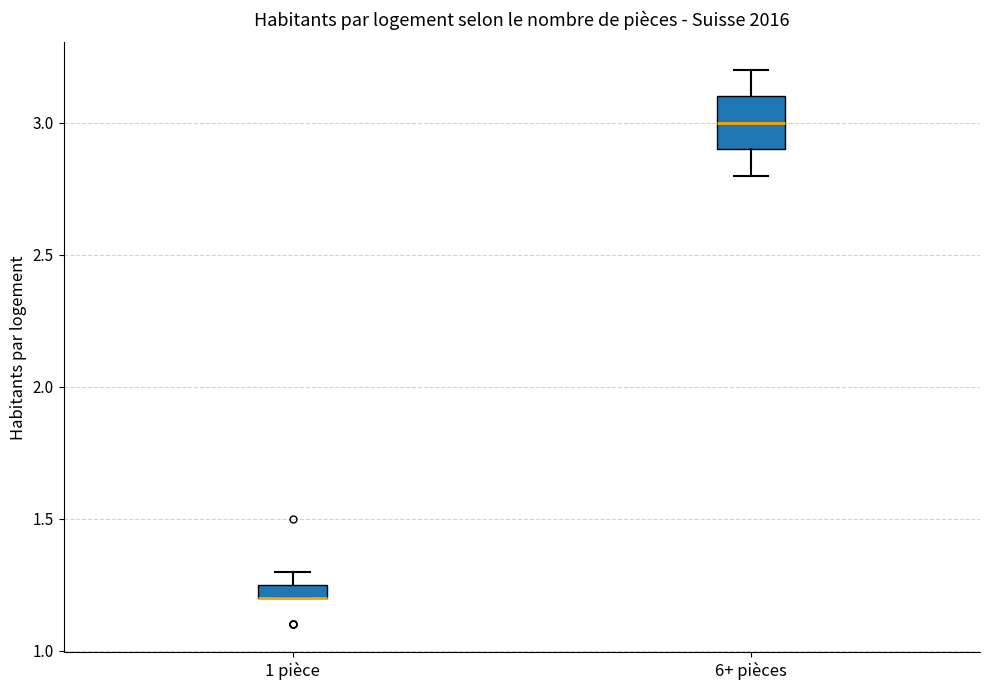

Where does the upper whisker of the box for 1 pièce end on the y-axis? The values are not printed on the chart, so give them approximately, as read against the axis.

1.30